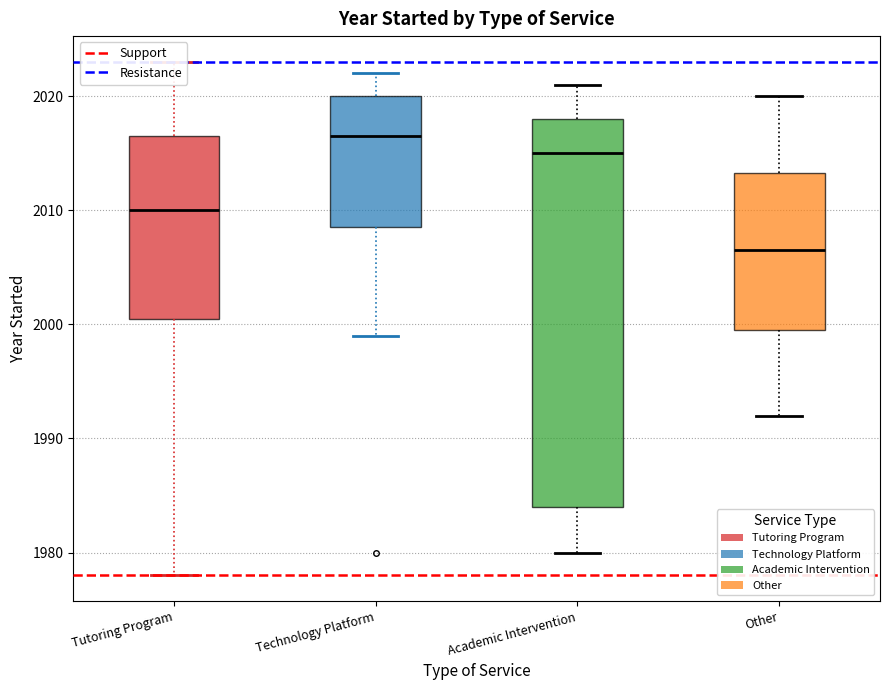

Reading left to right, read every box against the y-axis: the position of its median line, the range the box covers, and the ends of its whiskers. The values are not printed on the chart, so give them approximately, as read against the axis.

Tutoring Program: median 2010, box 2001 to 2017, whiskers 1978 to 2023
Technology Platform: median 2017, box 2009 to 2020, whiskers 1999 to 2022
Academic Intervention: median 2015, box 1984 to 2018, whiskers 1980 to 2021
Other: median 2007, box 2000 to 2013, whiskers 1992 to 2020